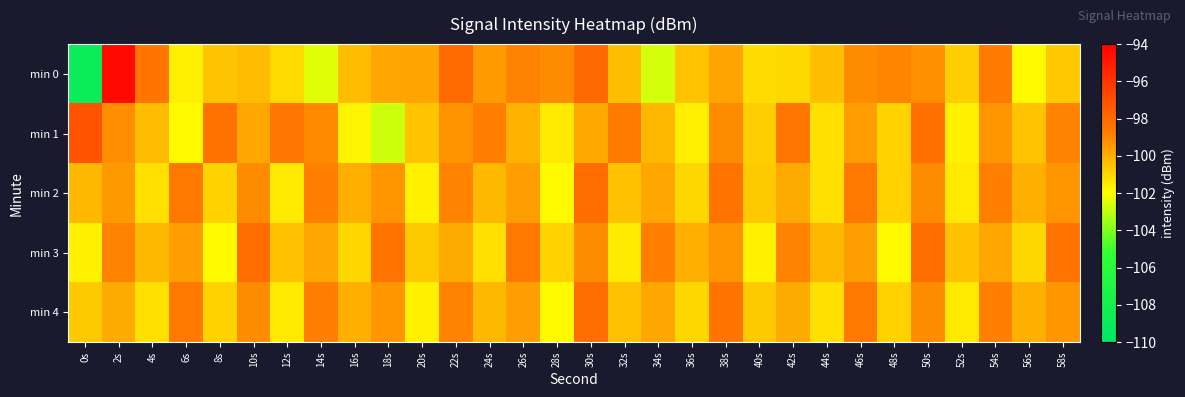

What is the maximum value shown in the chart?

-94.4